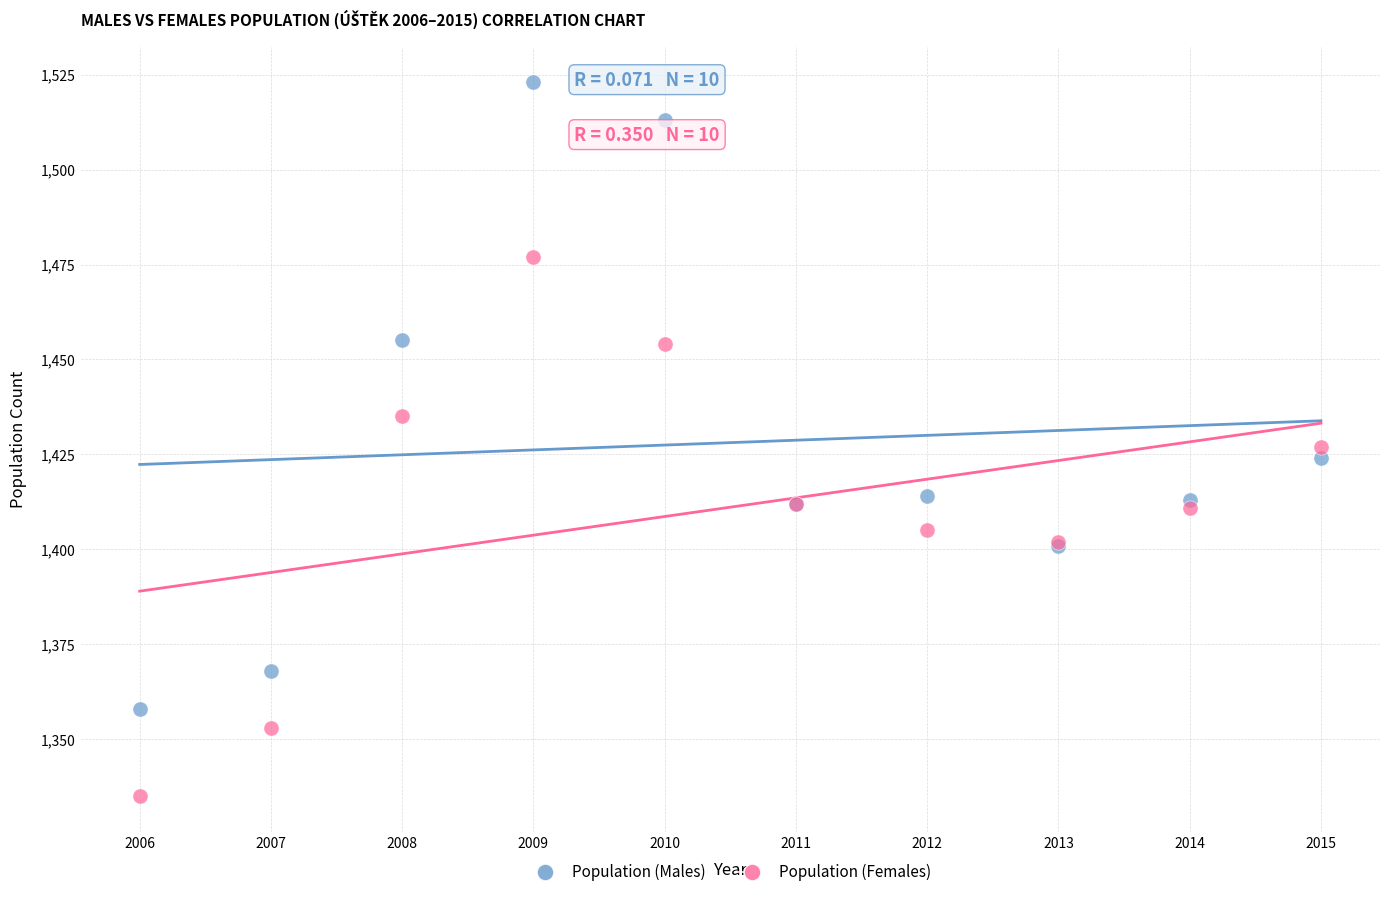

In the Population (Males) series, what Y value is closest to 1440?

1455